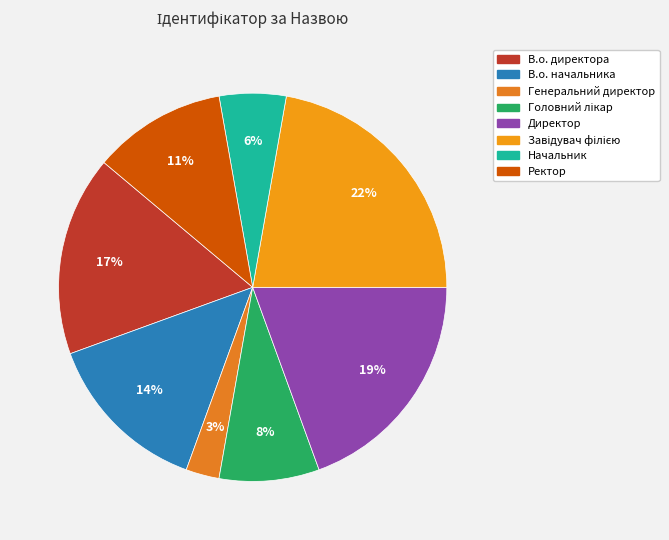

Does Завідувач філією represent more than half of the total?

No